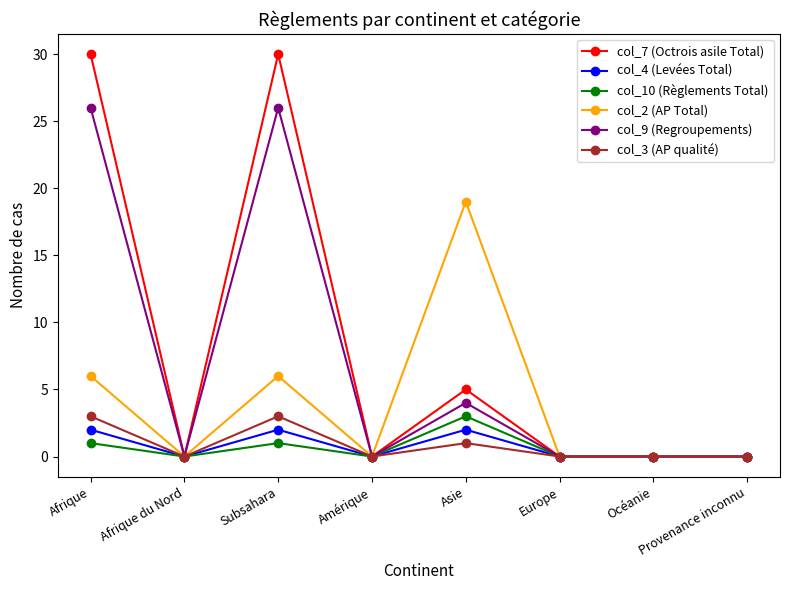

Is the value of col_10 (Règlements Total) at Europe greater than the value of col_2 (AP Total) at Subsahara?

No